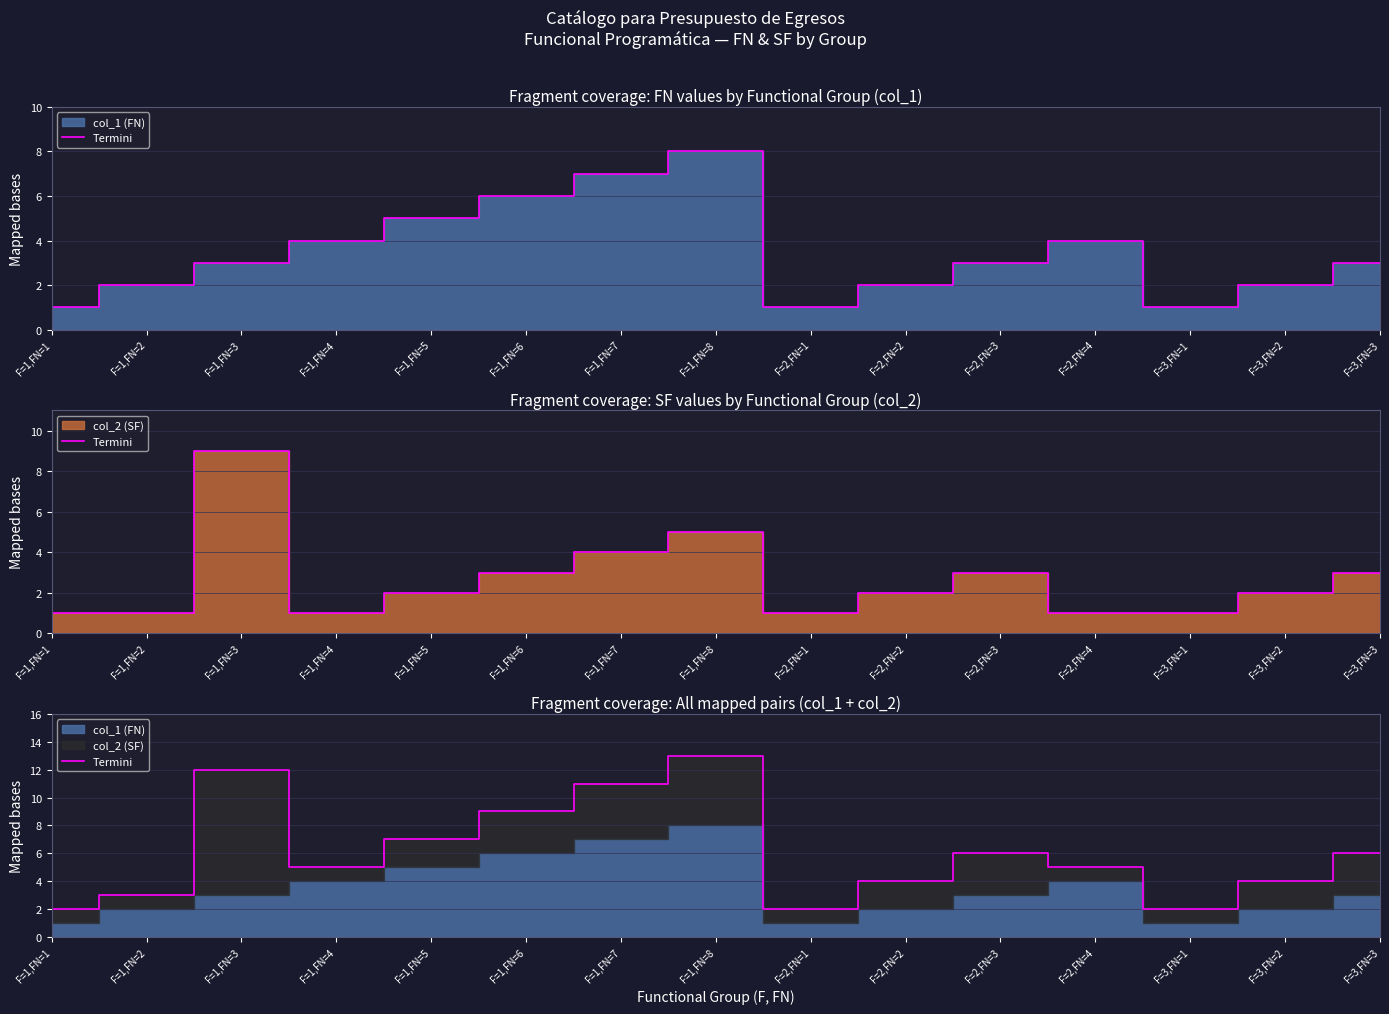

Rank the categories by value from lowest to highest.

F=1,FN=1, F=2,FN=1, F=3,FN=1, F=1,FN=2, F=2,FN=2, F=3,FN=2, F=1,FN=4, F=2,FN=4, F=2,FN=3, F=3,FN=3, F=1,FN=5, F=1,FN=6, F=1,FN=7, F=1,FN=3, F=1,FN=8